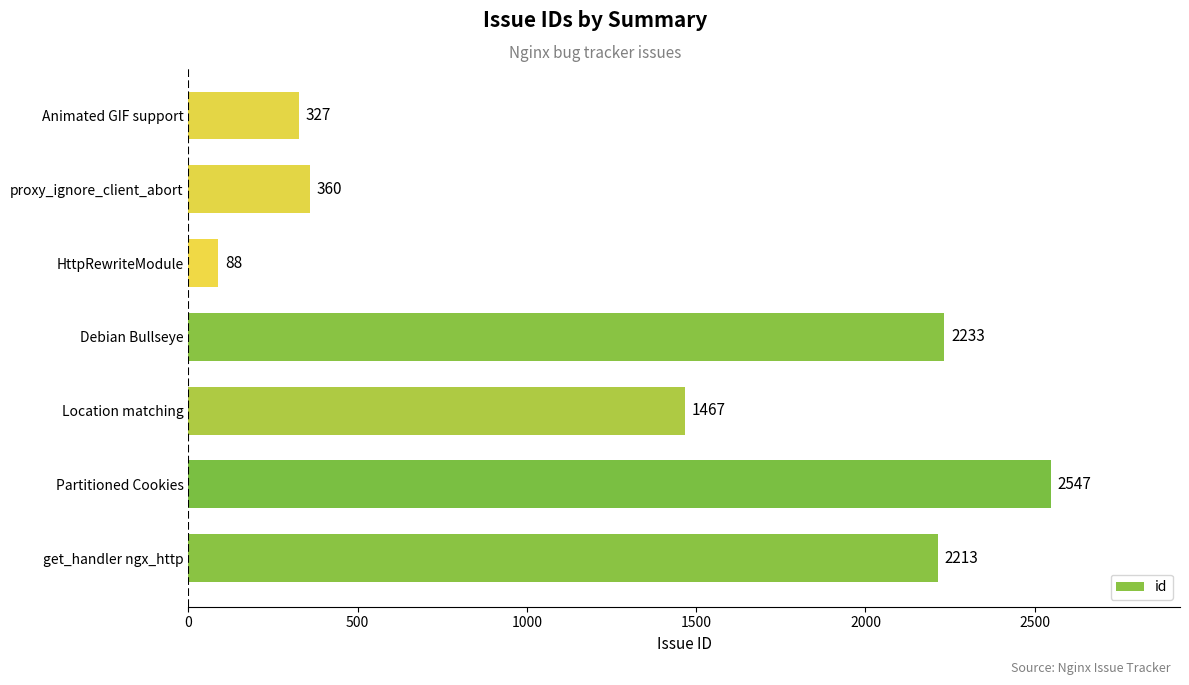

How many data points are less than 1467?

3